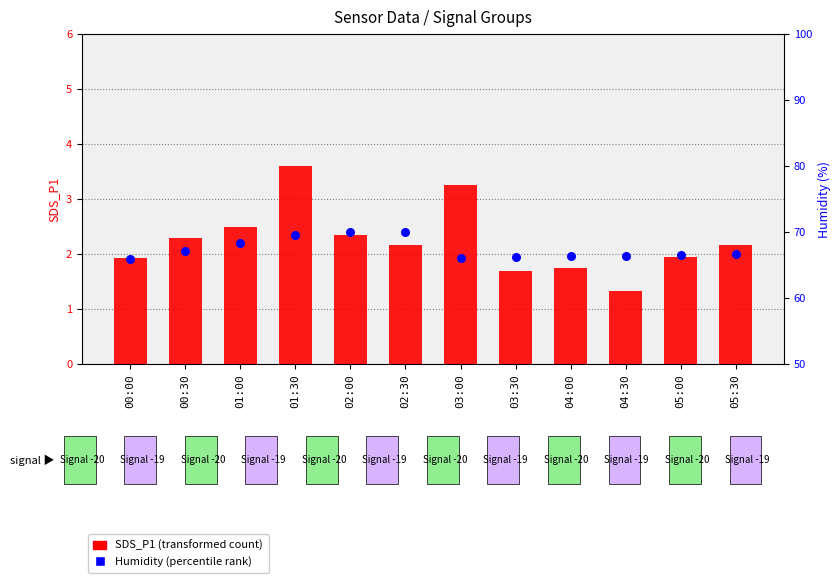

Which series has the largest total across all categories?

Humidity (percentile rank)